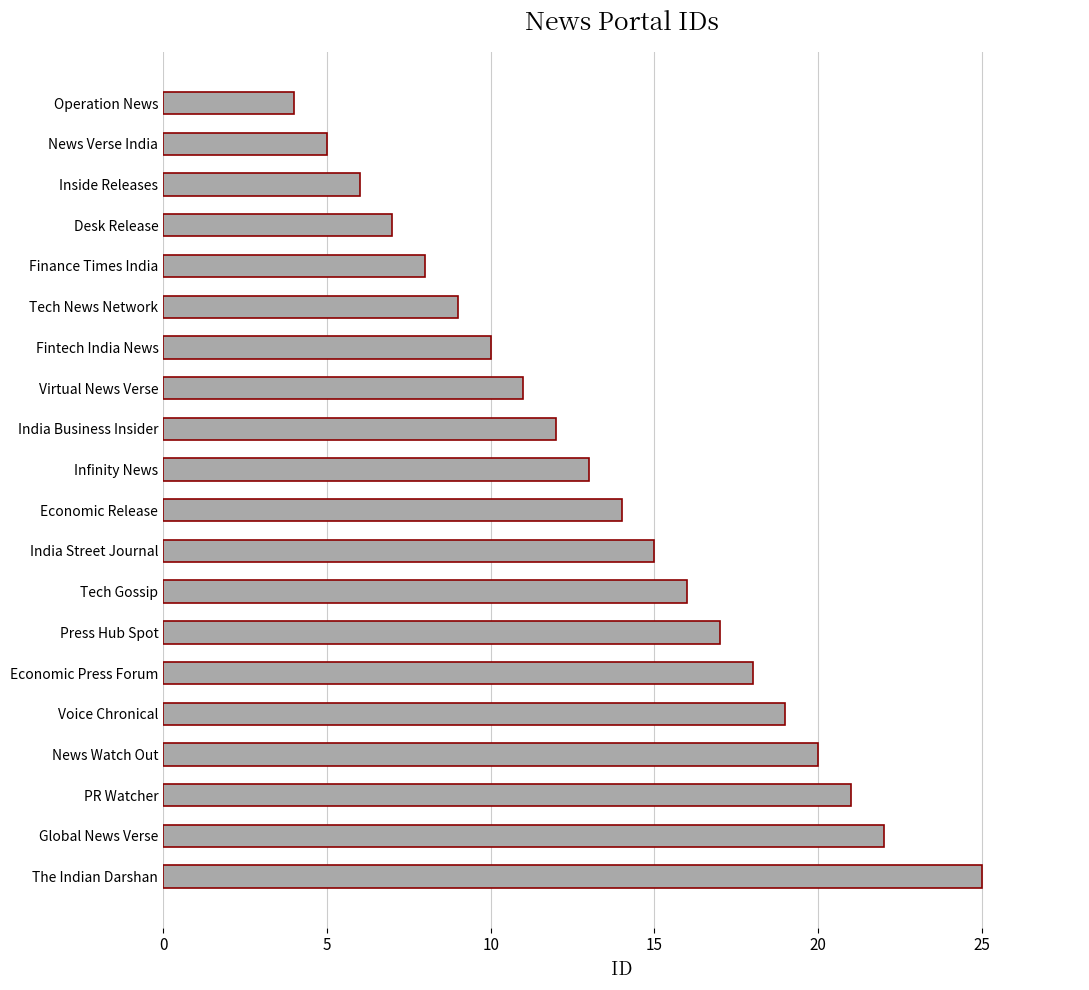

The chart shows a value of 1 at News Verse India. True or false?

False